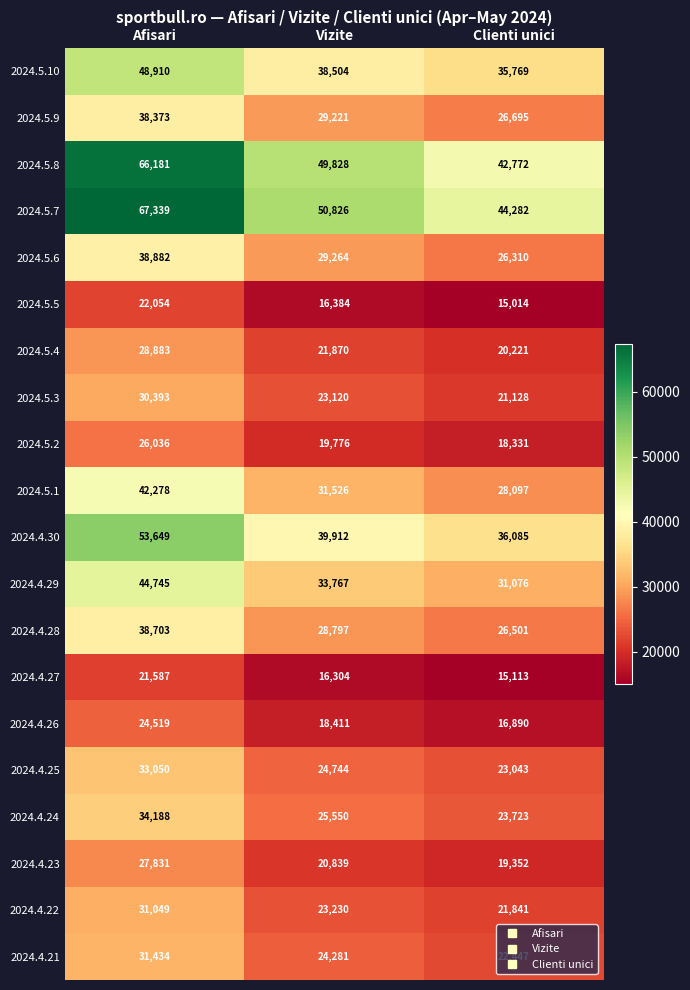

Which series changed the most between Afisari and Vizite?

2024.5.7